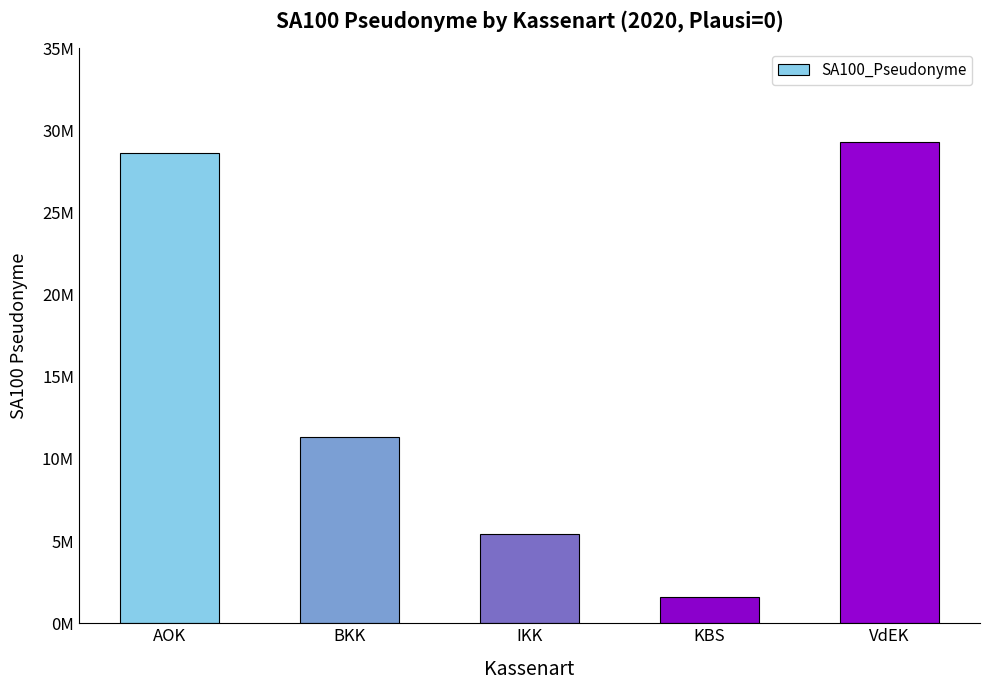

List the labels in order of value, largest first.

VdEK, AOK, BKK, IKK, KBS